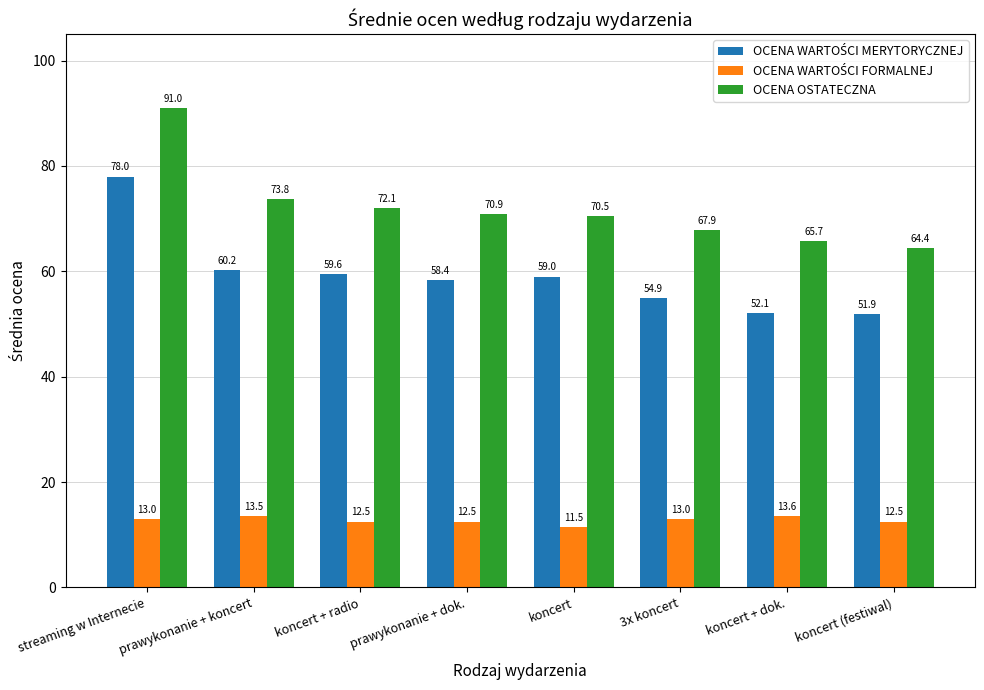

What is the maximum value shown in the chart?

91.0